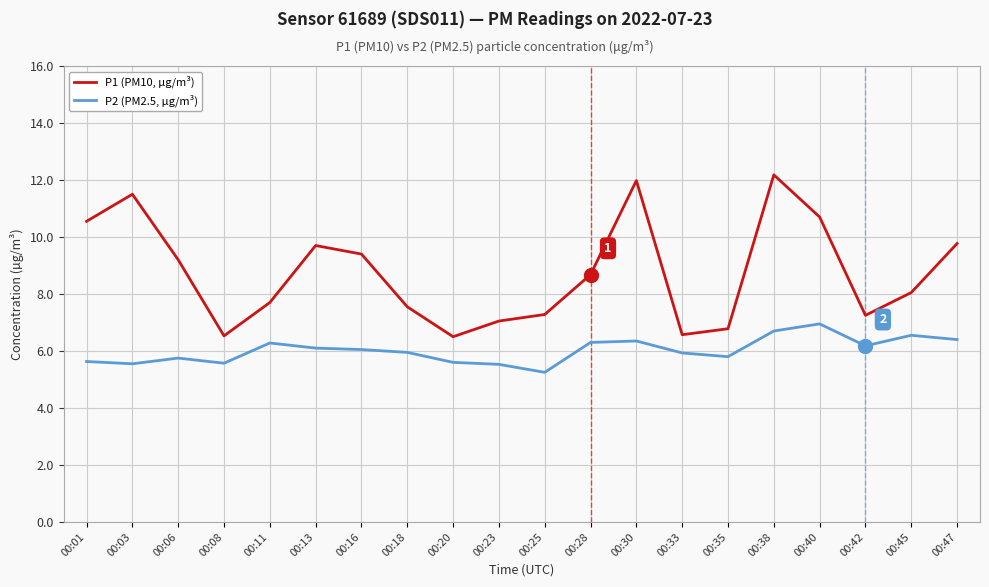

Does the chart have visible grid lines?

Yes